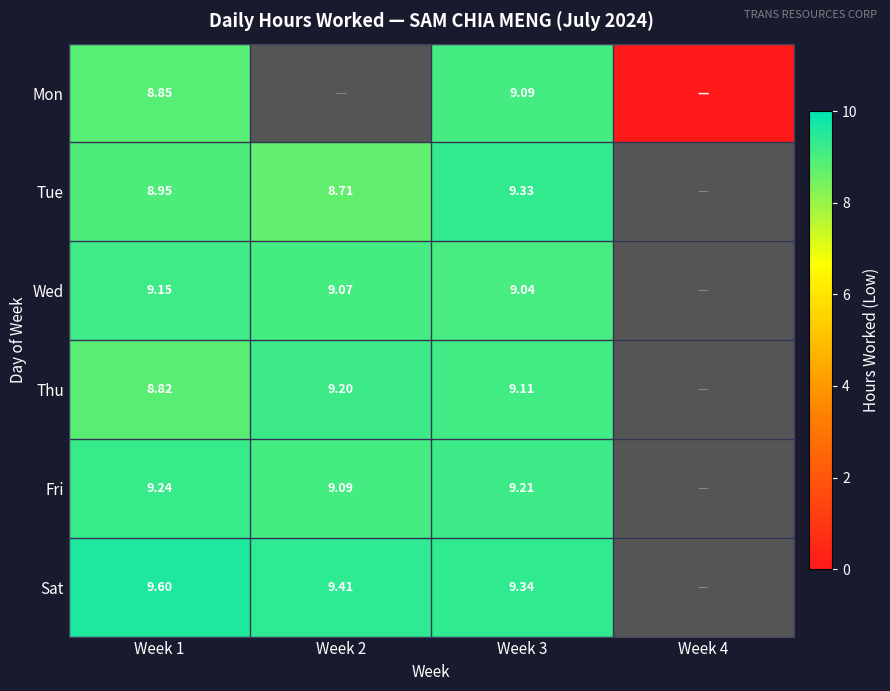

The value of Thu at Week 3 is 12.7. True or false?

False